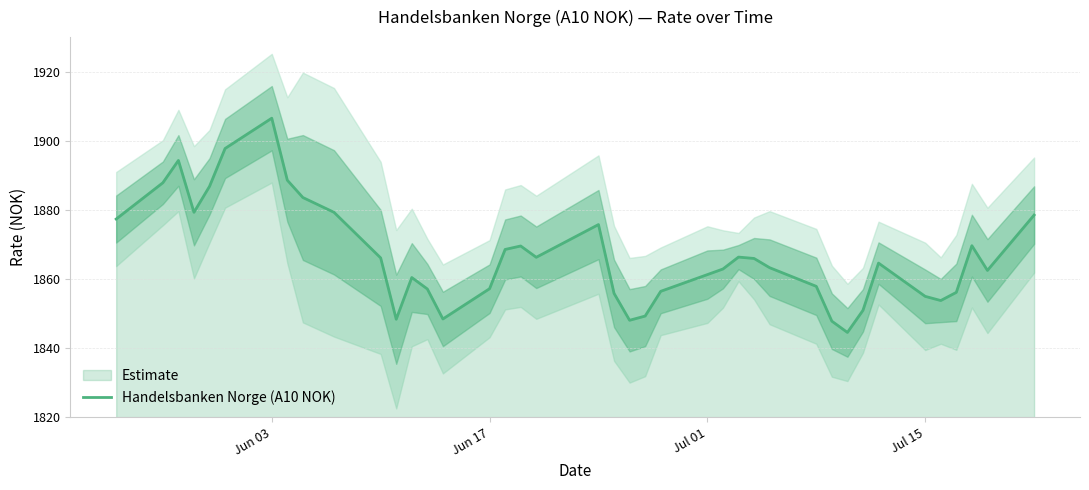

What is the smallest value displayed?

1844.5